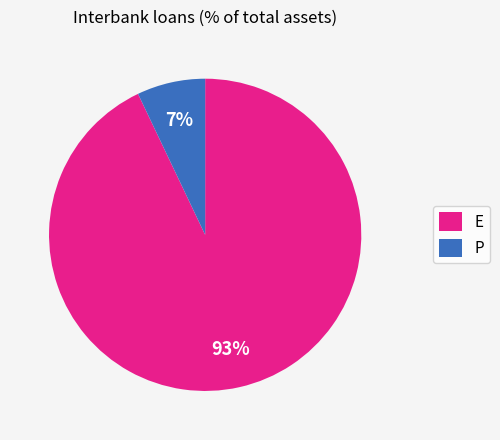

Do P and E together represent more than half of the pie?

Yes